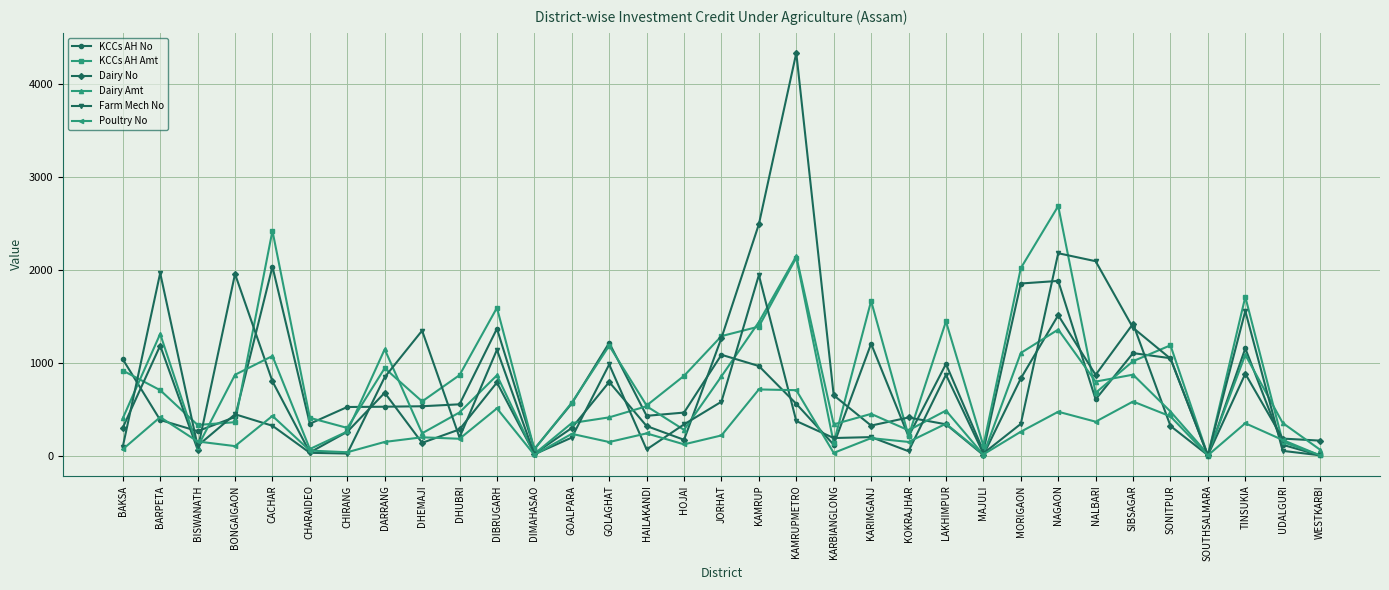

The KCCs AH Amt series shows 858.4 at HOJAI. True or false?

True